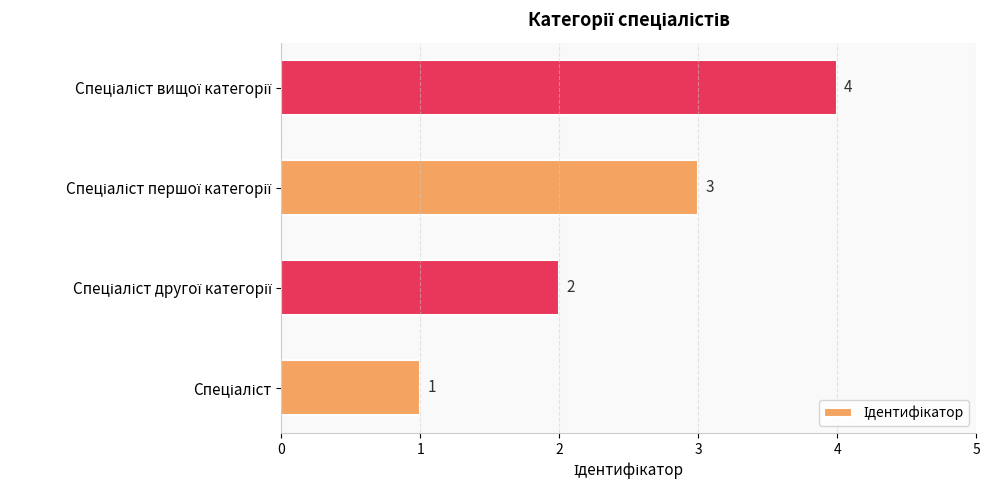

What is the difference between the maximum and minimum values?

3